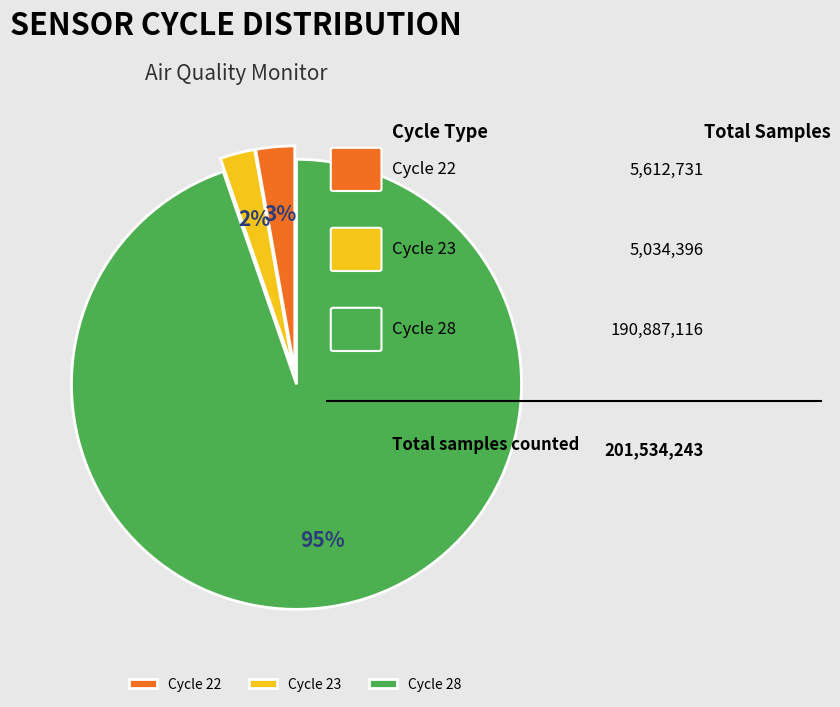

Count the number of slices in the pie.

3